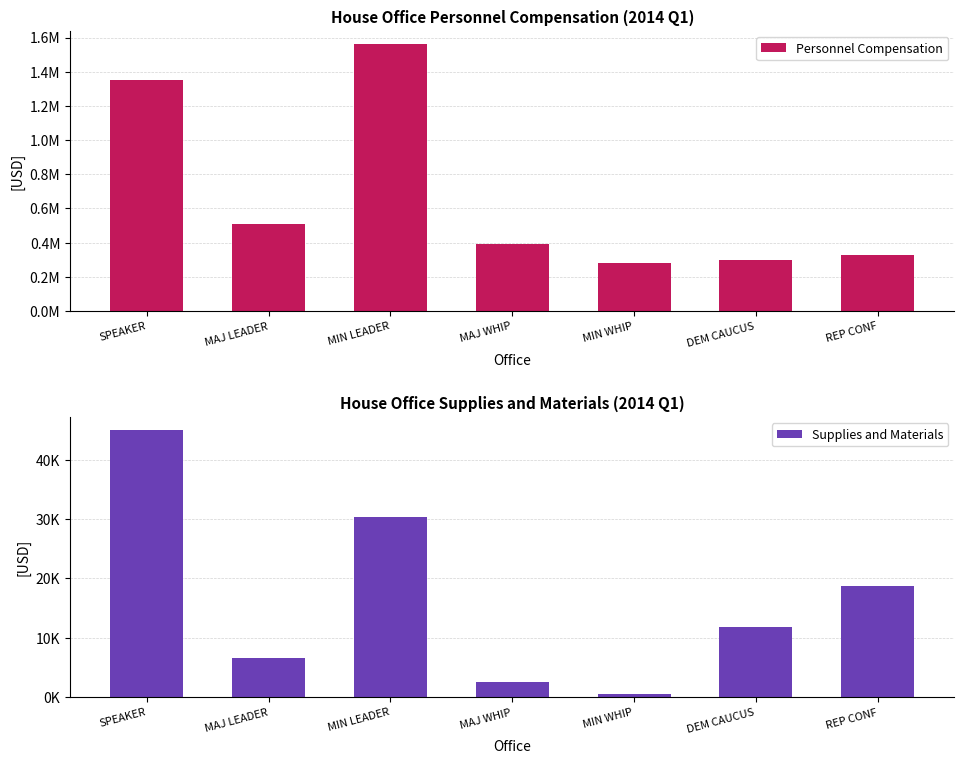

What is the highest value of the Supplies and Materials series?

44926.3